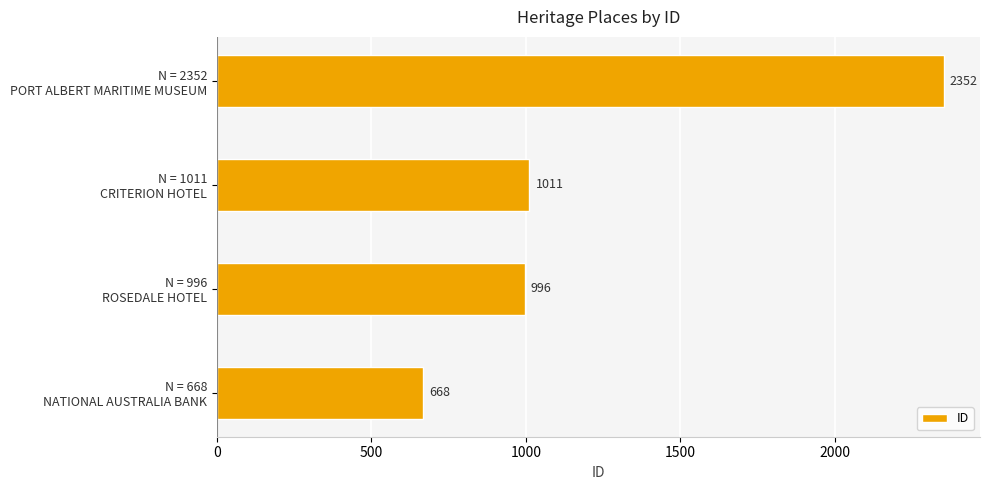

What is the difference between the maximum and minimum values?

1684